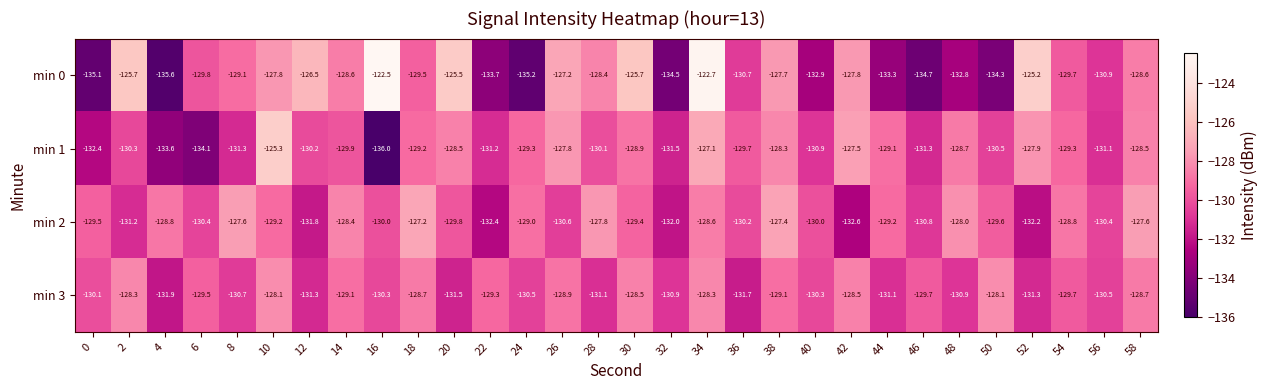

At 58, list the series in order from smallest to largest.

min 3, min 0, min 1, min 2